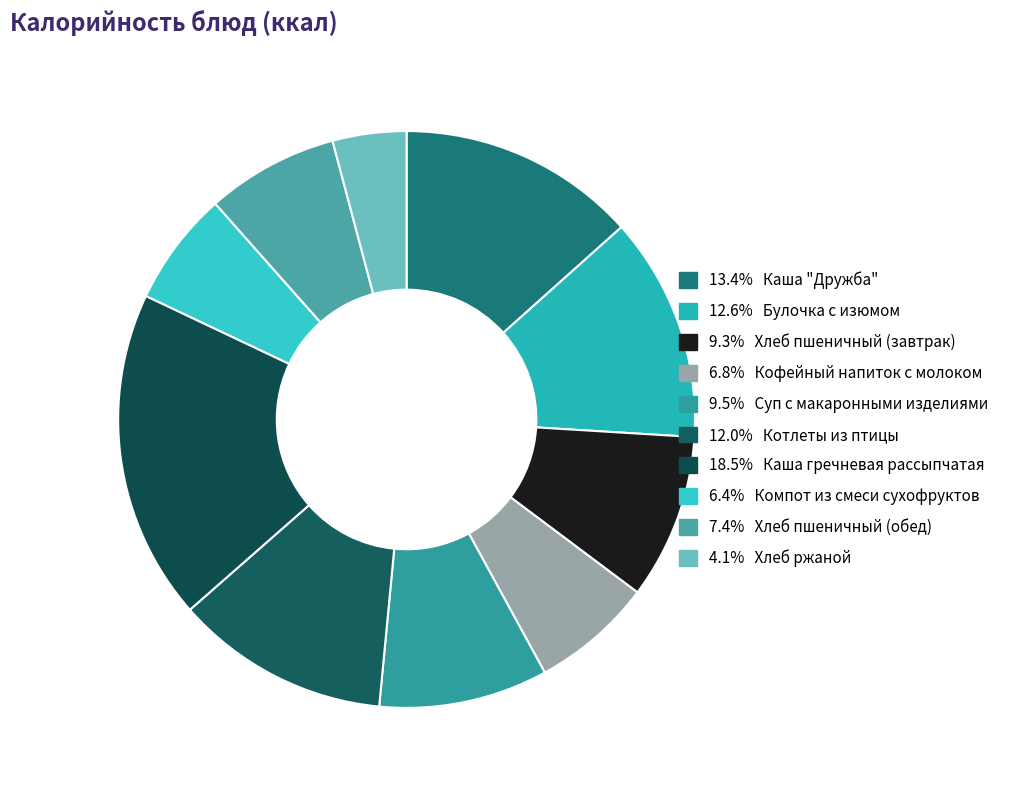

What is the smallest slice in the pie chart?

Хлеб ржаной